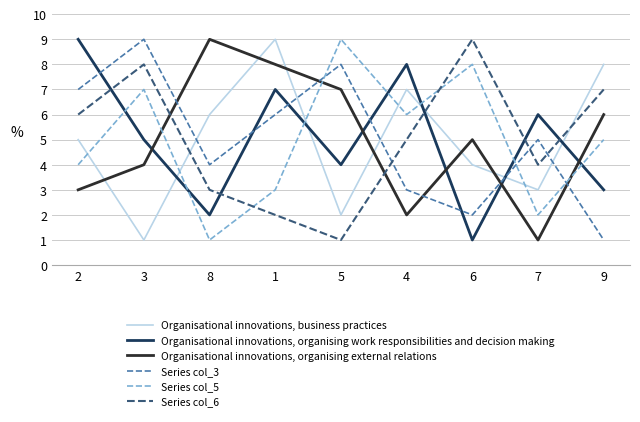

Reading left to right, list all the values displayed in this chart.

Organisational innovations, business practices: 5	1	6	9	2	7	4	3	8
Organisational innovations, organising work responsibilities and decision making: 9	5	2	7	4	8	1	6	3
Organisational innovations, organising external relations: 3	4	9	8	7	2	5	1	6
Series col_3: 7	9	4	6	8	3	2	5	1
Series col_5: 4	7	1	3	9	6	8	2	5
Series col_6: 6	8	3	2	1	5	9	4	7